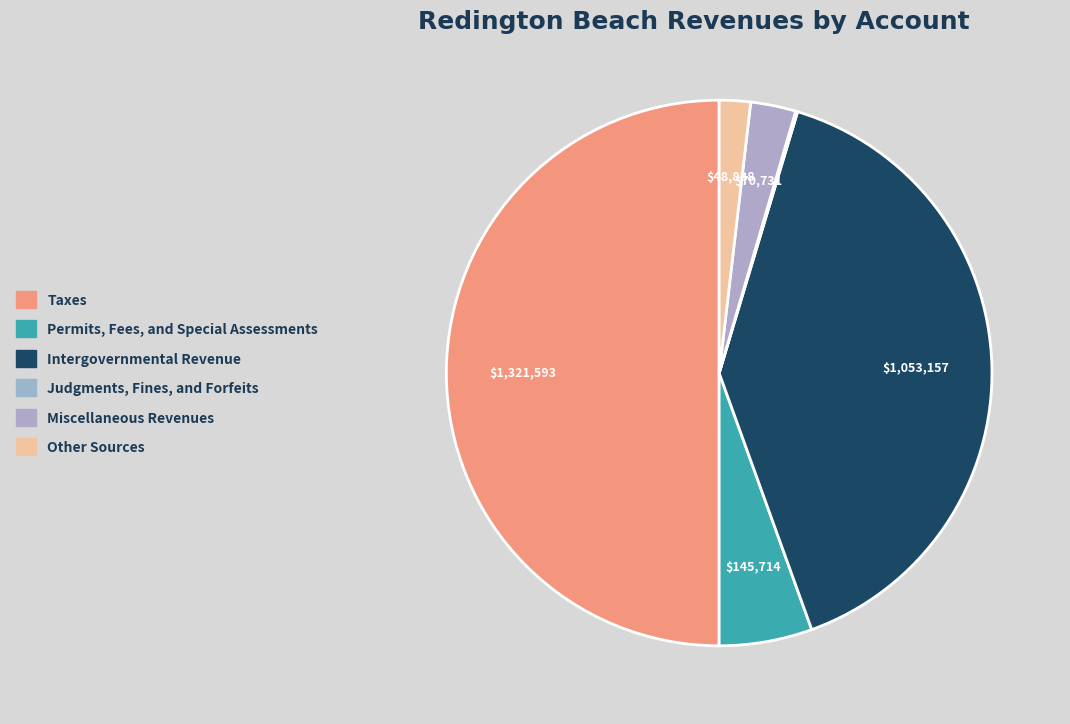

What percentage is the Other Sources slice, to the nearest percent?

2%